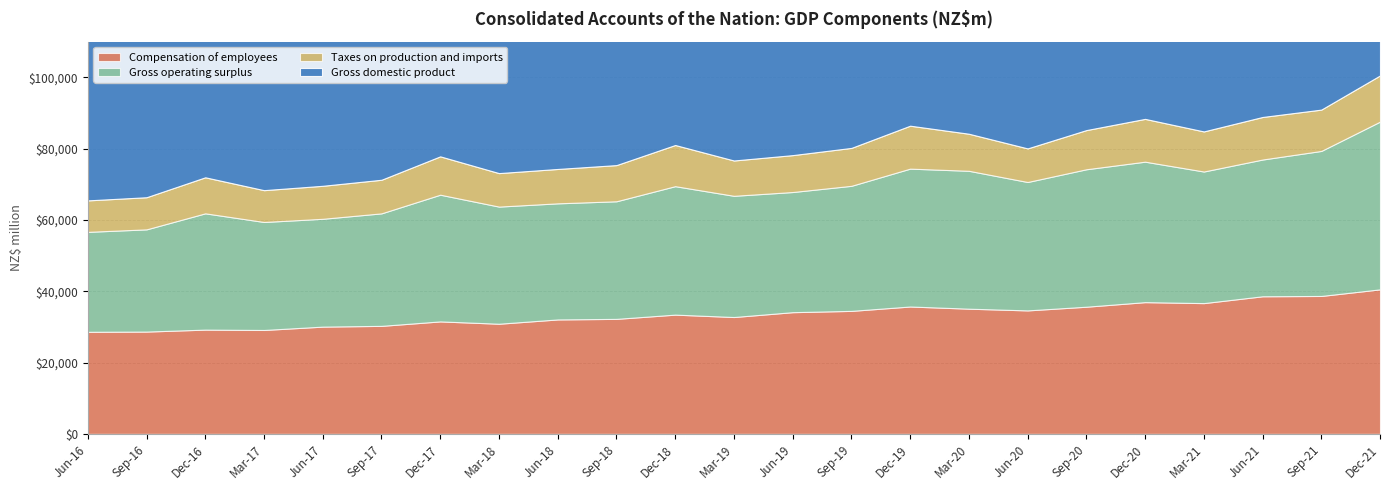

True or false: Compensation of employees and Gross domestic product cross at least once.

False